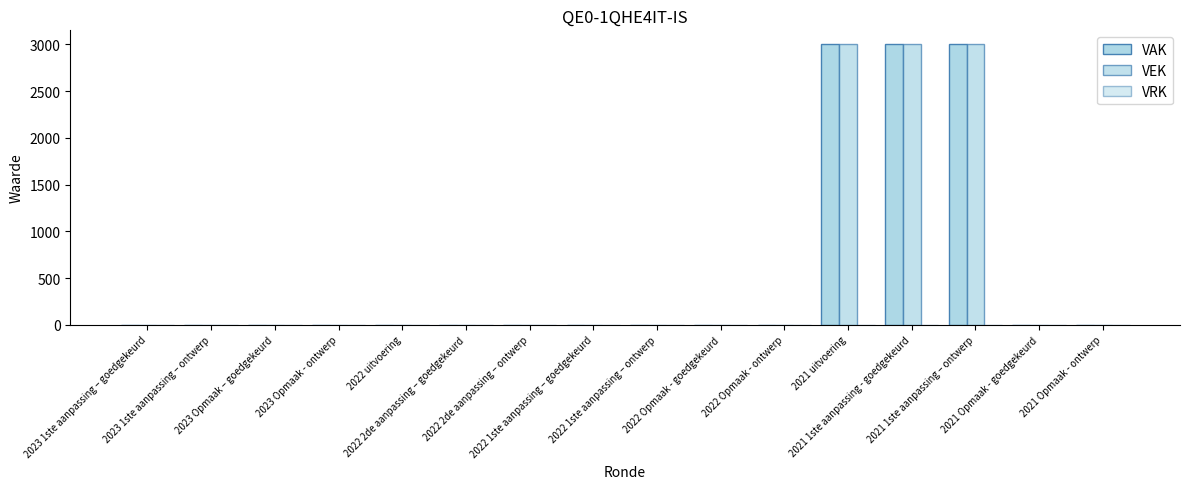

At which category is the sum across all series the highest?

2021 uitvoering